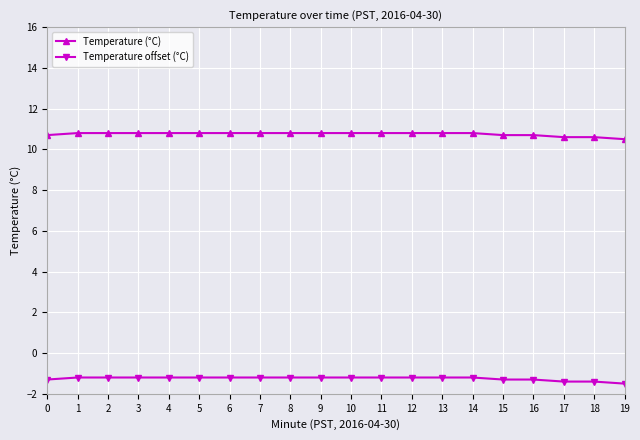

Reading left to right, what are all the values shown in this chart?

Temperature (°C): 10.7	10.8	10.8	10.8	10.8	10.8	10.8	10.8	10.8	10.8	10.8	10.8	10.8	10.8	10.8	10.7	10.7	10.6	10.6	10.5
Temperature offset (°C): -1.3	-1.2	-1.2	-1.2	-1.2	-1.2	-1.2	-1.2	-1.2	-1.2	-1.2	-1.2	-1.2	-1.2	-1.2	-1.3	-1.3	-1.4	-1.4	-1.5